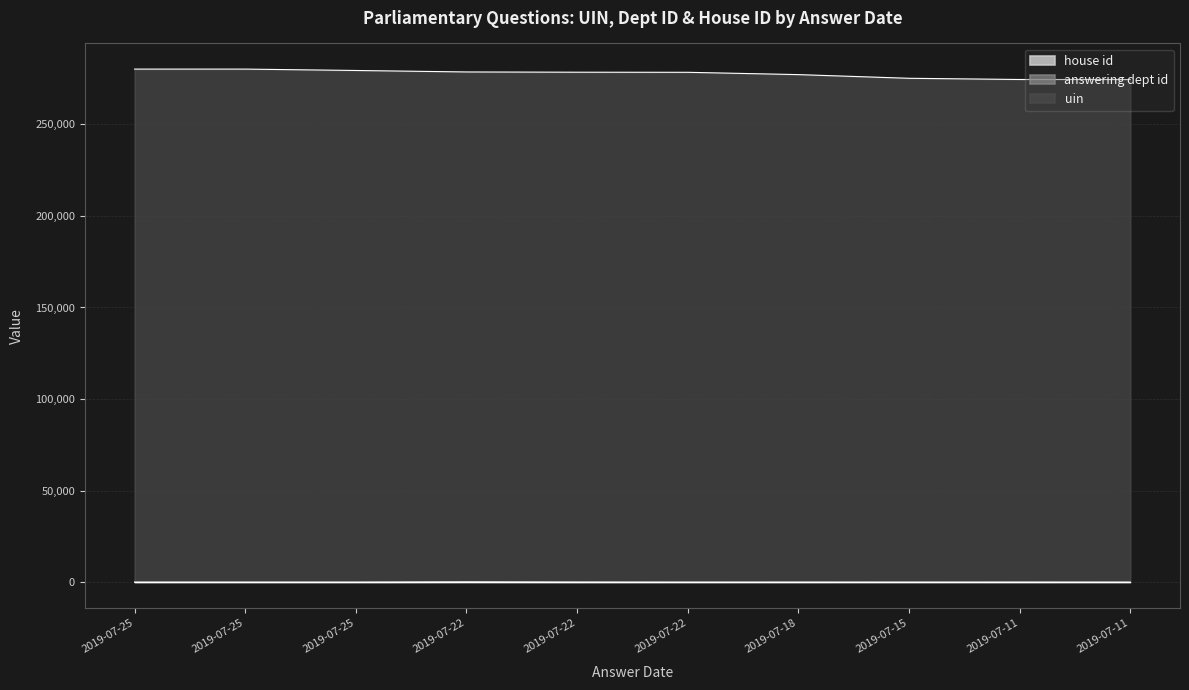

Where is uin nearest to the value 277310?

2019-07-18